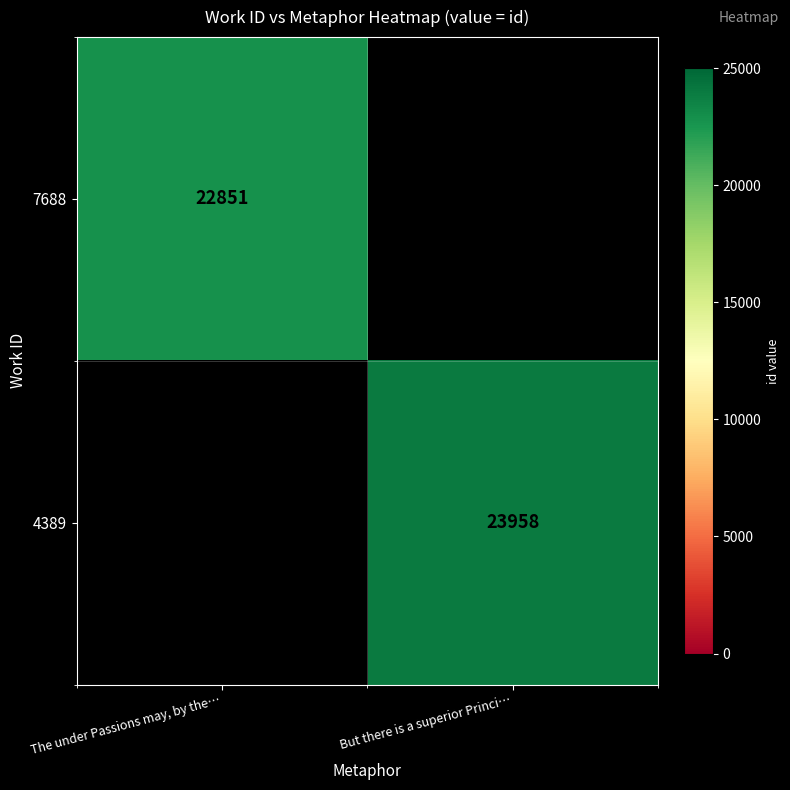

Is the value of 4389 at But there is a superior Princi… greater than the value of 7688 at The under Passions may, by the…?

Yes